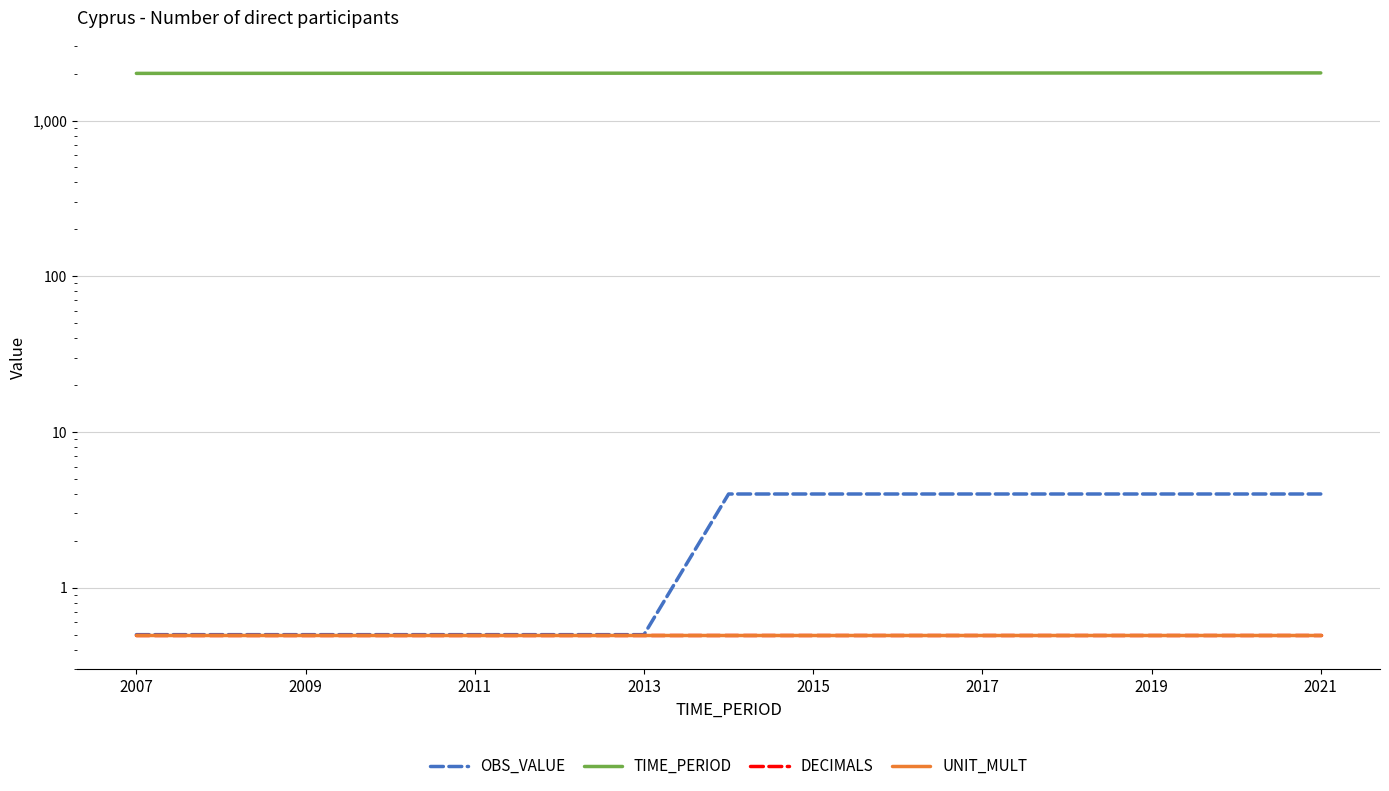

True or false: OBS_VALUE has more than 1 points higher than both neighbors.

False